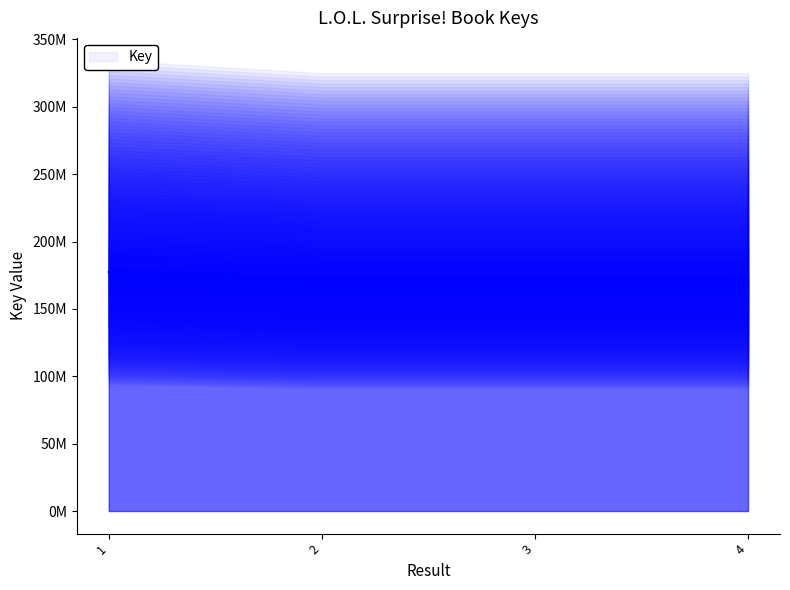

Where is the data nearest to the value 174927502?

2